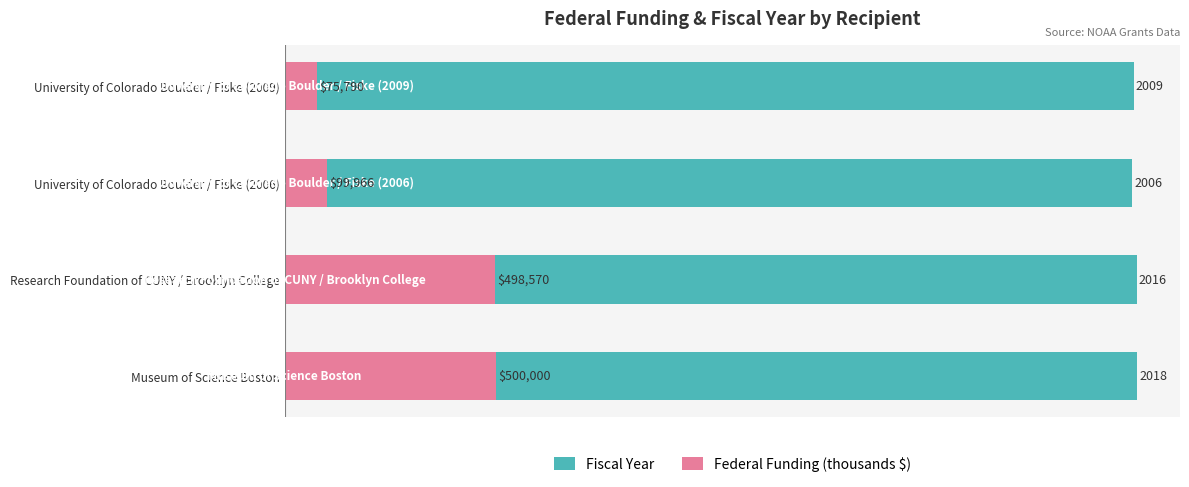

What is the maximum value for Fiscal Year?

2018.0